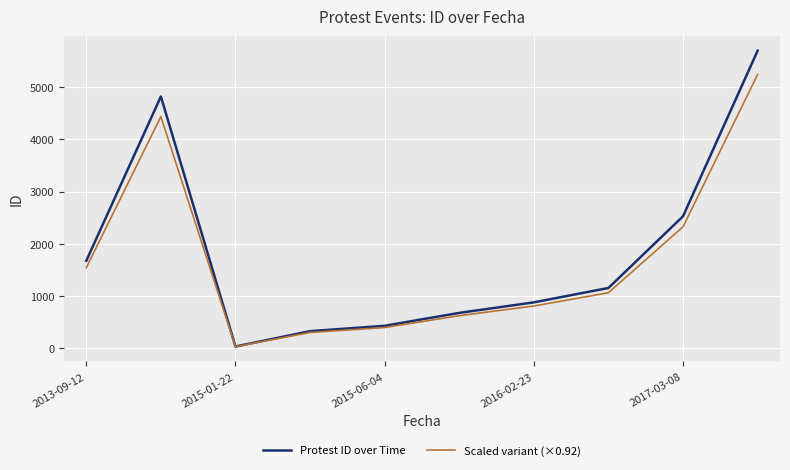

Rank the series by their maximum value, from highest to lowest.

Protest ID over Time, Scaled variant (×0.92)